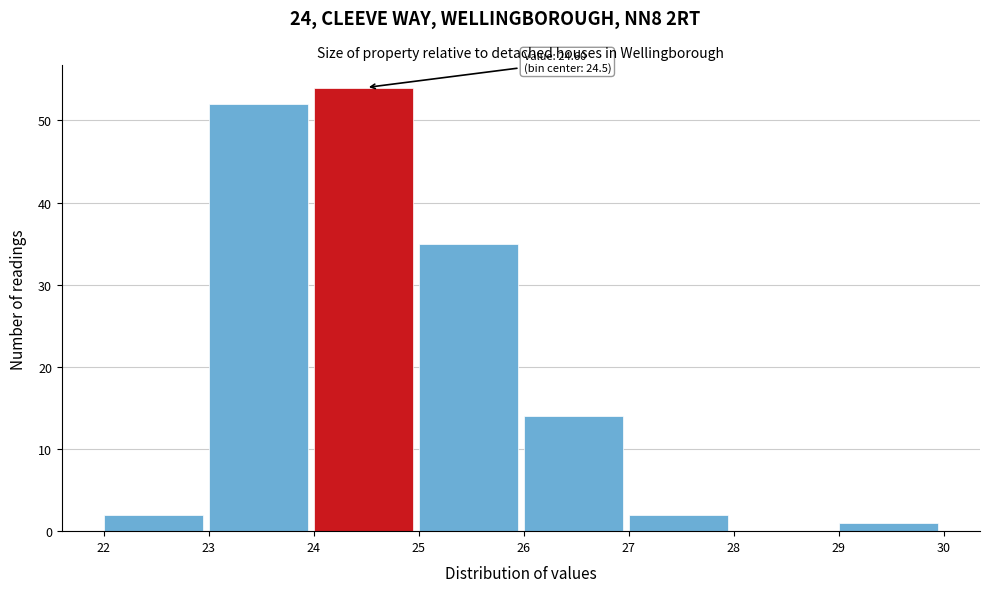

Over which range of the x-axis is the bar tallest?

24 to 25